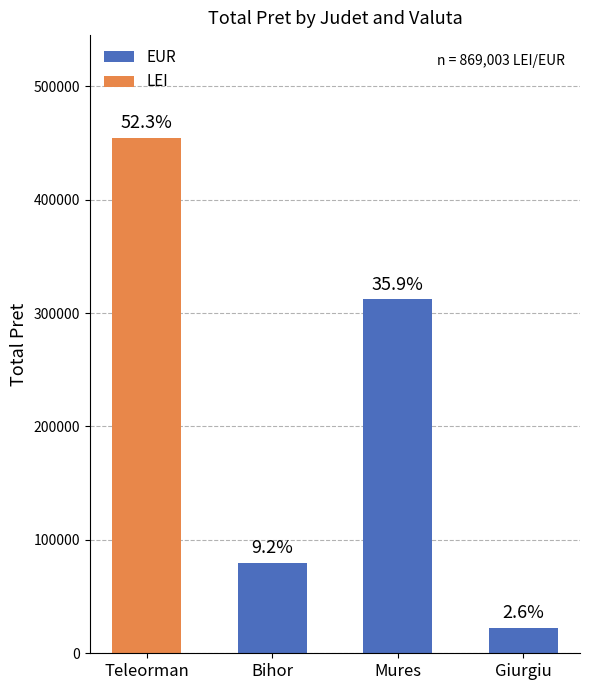

What are all the series names shown in the legend?

EUR, LEI